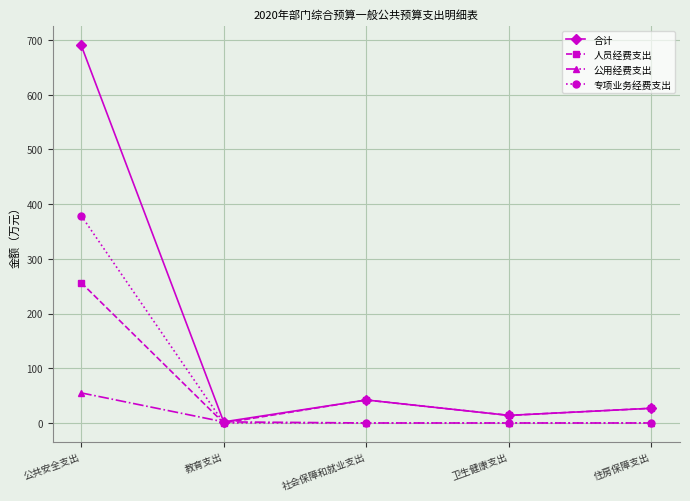

At which category is the sum across all series the highest?

公共安全支出